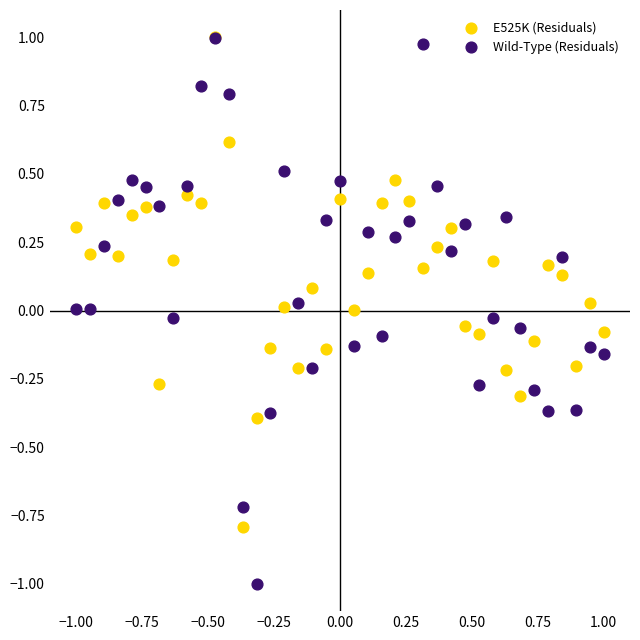

What are all the series names shown in the legend?

E525K (Residuals), Wild-Type (Residuals)